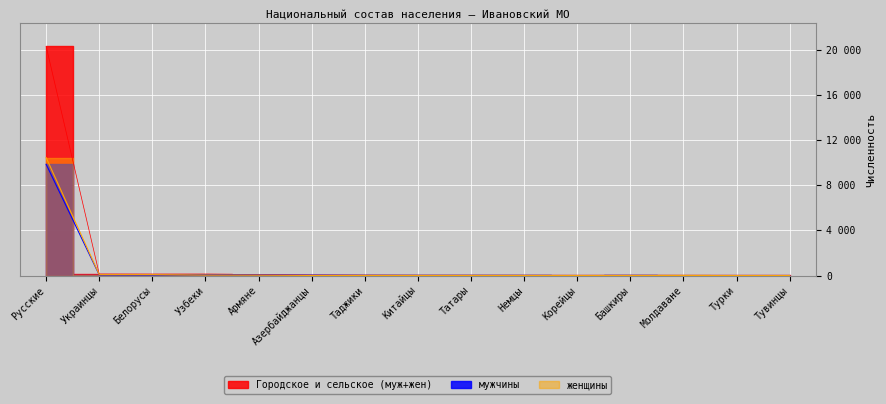

What is the difference between the second highest and second lowest values in the мужчины series?

75